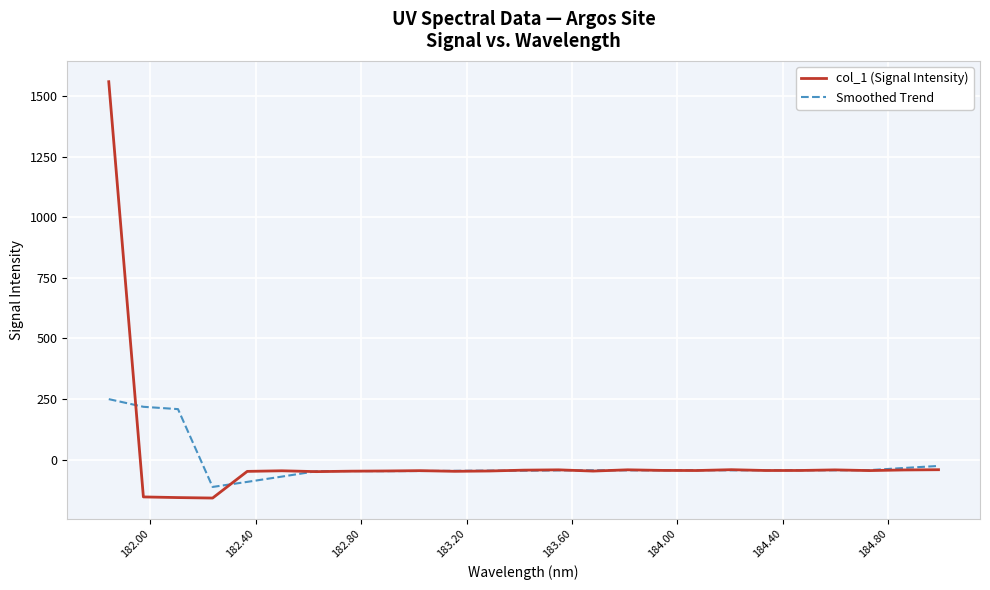

Rank the series by their maximum value, from lowest to highest.

Smoothed Trend, col_1 (Signal Intensity)